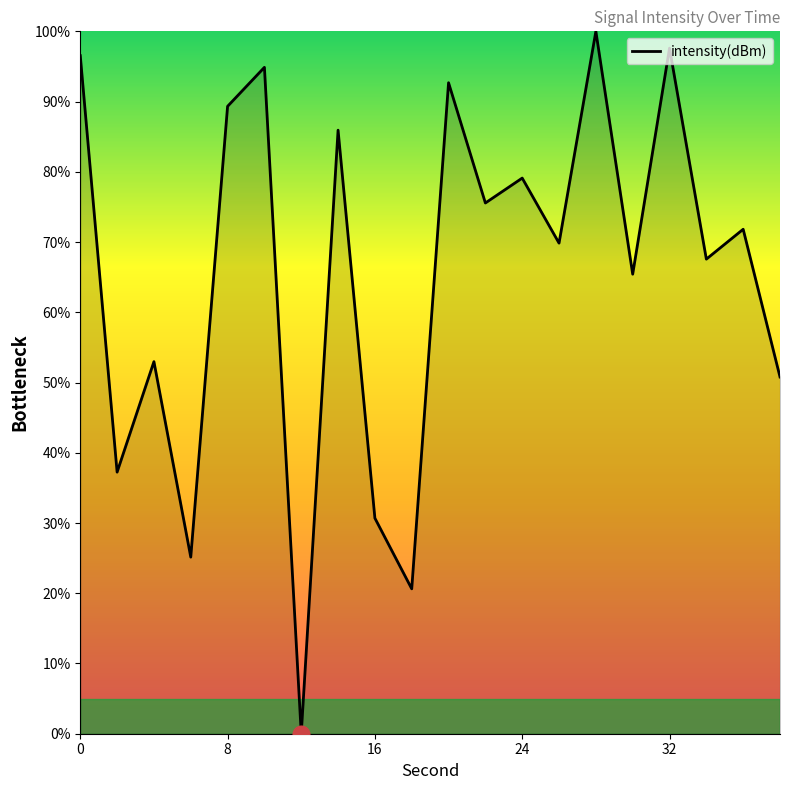

What is the difference between the maximum and minimum values?

100.0